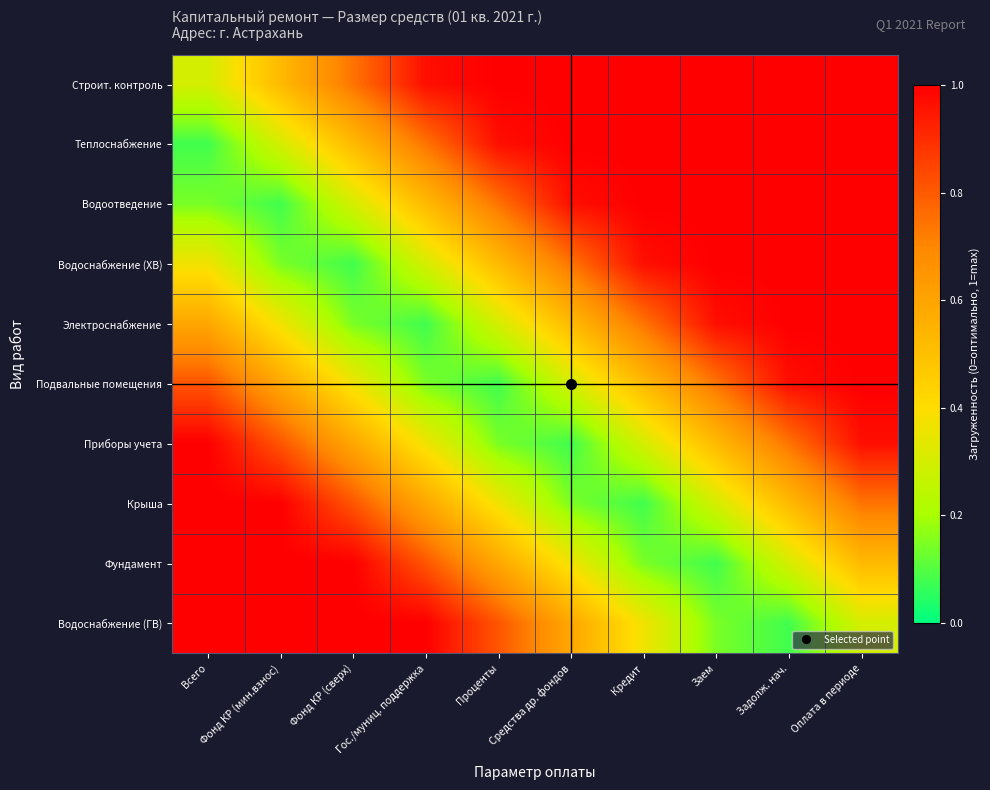

Reading left to right, transcribe all the data shown in this chart.

Строит. контроль: Всего=0.3	Фонд КР (мин.взнос)=0.5	Фонд КР (сверх)=0.7	Гос./муниц. поддержка=1.0	Проценты=1.0	Средства др. фондов=1.0	Кредит=1.0	Заем=1.0	Задолж. нач.=1.0	Оплата в периоде=1.0
Теплоснабжение: Всего=0.1	Фонд КР (мин.взнос)=0.3	Фонд КР (сверх)=0.5	Гос./муниц. поддержка=0.7	Проценты=1.0	Средства др. фондов=1.0	Кредит=1.0	Заем=1.0	Задолж. нач.=1.0	Оплата в периоде=1.0
Водоотведение: Всего=0.1	Фонд КР (мин.взнос)=0.1	Фонд КР (сверх)=0.3	Гос./муниц. поддержка=0.5	Проценты=0.7	Средства др. фондов=1.0	Кредит=1.0	Заем=1.0	Задолж. нач.=1.0	Оплата в периоде=1.0
Водоснабжение (ХВ): Всего=0.4	Фонд КР (мин.взнос)=0.1	Фонд КР (сверх)=0.1	Гос./муниц. поддержка=0.3	Проценты=0.5	Средства др. фондов=0.7	Кредит=1.0	Заем=1.0	Задолж. нач.=1.0	Оплата в периоде=1.0
Электроснабжение: Всего=0.6	Фонд КР (мин.взнос)=0.4	Фонд КР (сверх)=0.1	Гос./муниц. поддержка=0.1	Проценты=0.3	Средства др. фондов=0.5	Кредит=0.7	Заем=1.0	Задолж. нач.=1.0	Оплата в периоде=1.0
Подвальные помещения: Всего=0.8	Фонд КР (мин.взнос)=0.6	Фонд КР (сверх)=0.4	Гос./муниц. поддержка=0.1	Проценты=0.1	Средства др. фондов=0.3	Кредит=0.5	Заем=0.7	Задолж. нач.=1.0	Оплата в периоде=1.0
Приборы учета: Всего=1.0	Фонд КР (мин.взнос)=0.8	Фонд КР (сверх)=0.6	Гос./муниц. поддержка=0.4	Проценты=0.1	Средства др. фондов=0.1	Кредит=0.3	Заем=0.5	Задолж. нач.=0.7	Оплата в периоде=1.0
Крыша: Всего=1.0	Фонд КР (мин.взнос)=1.0	Фонд КР (сверх)=0.8	Гос./муниц. поддержка=0.6	Проценты=0.4	Средства др. фондов=0.1	Кредит=0.1	Заем=0.3	Задолж. нач.=0.5	Оплата в периоде=0.7
Фундамент: Всего=1.0	Фонд КР (мин.взнос)=1.0	Фонд КР (сверх)=1.0	Гос./муниц. поддержка=0.8	Проценты=0.6	Средства др. фондов=0.4	Кредит=0.1	Заем=0.1	Задолж. нач.=0.3	Оплата в периоде=0.5
Водоснабжение (ГВ): Всего=1.0	Фонд КР (мин.взнос)=1.0	Фонд КР (сверх)=1.0	Гос./муниц. поддержка=1.0	Проценты=0.8	Средства др. фондов=0.6	Кредит=0.4	Заем=0.1	Задолж. нач.=0.1	Оплата в периоде=0.3